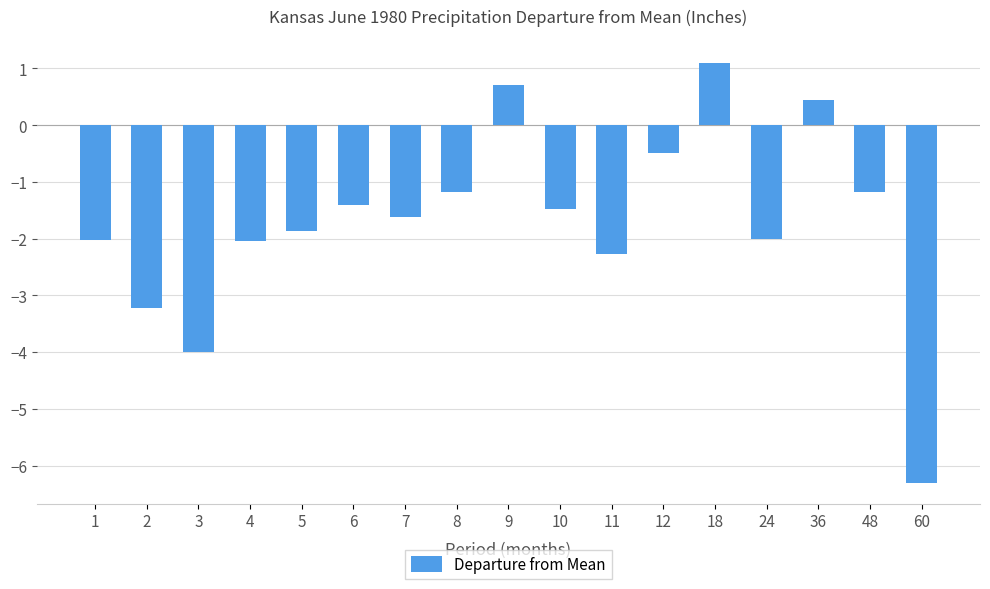

The chart shows a value of -2.0 at 1. True or false?

True